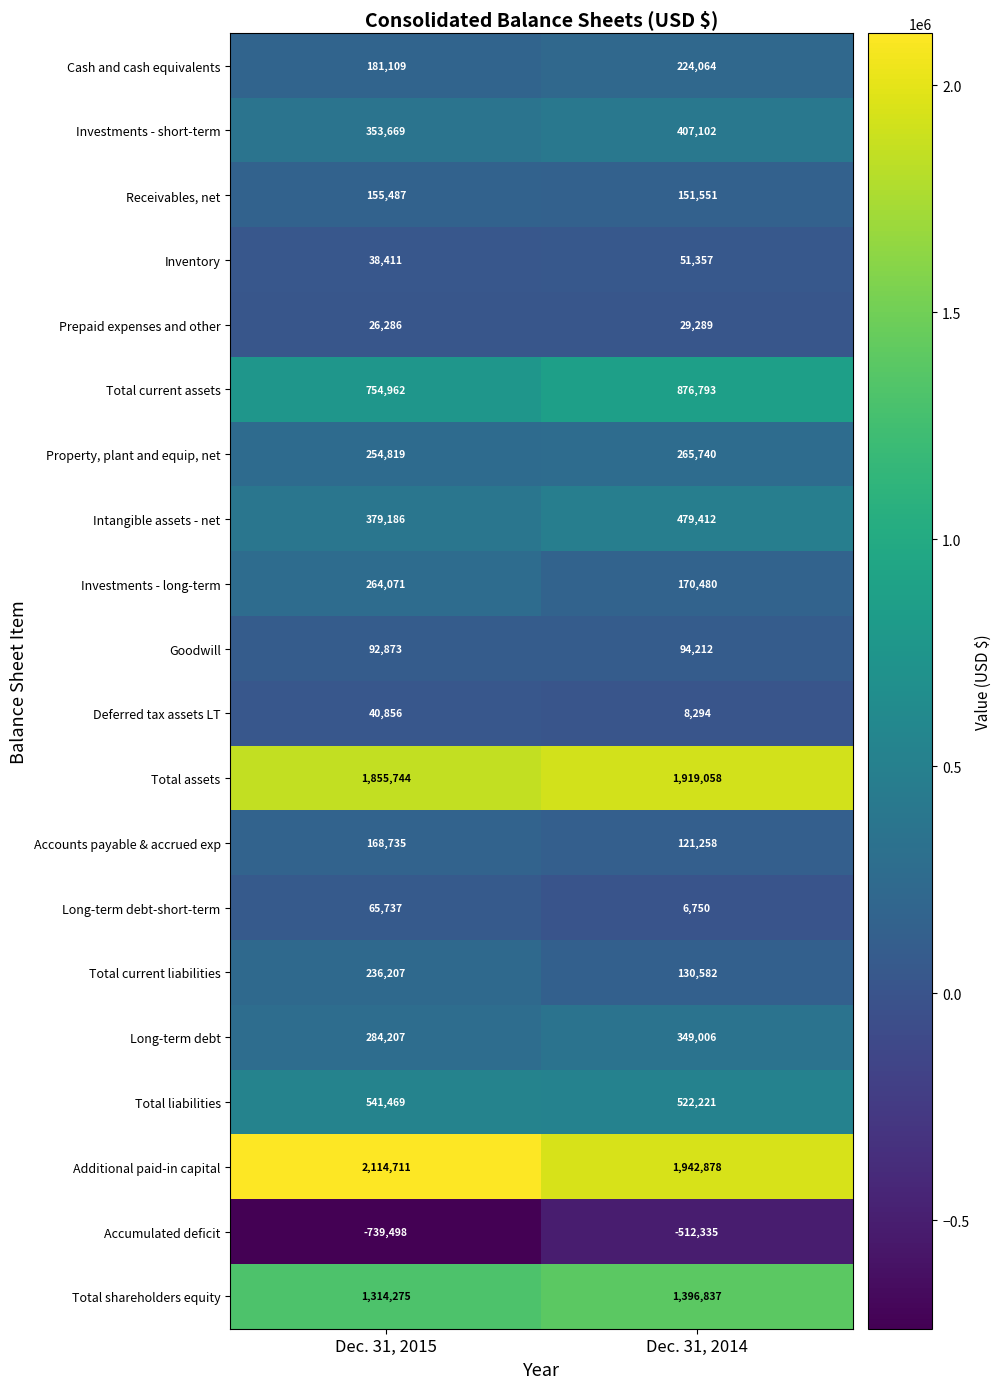

What is the maximum value shown in the chart?

2114711